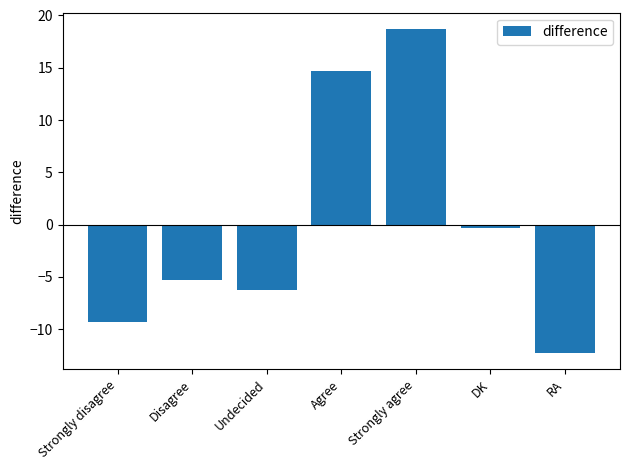

How many data points are above -5?

3